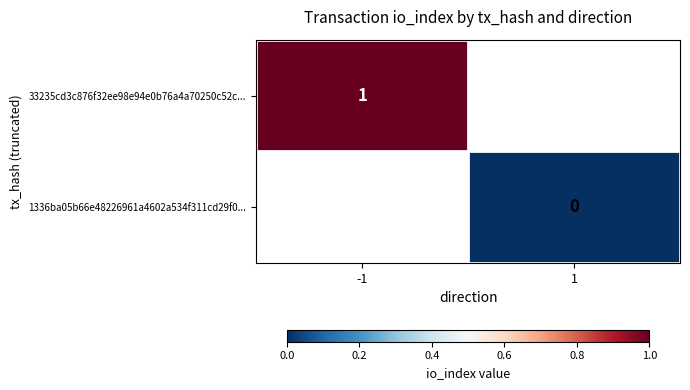

Between -1 and 1, which is larger?

1